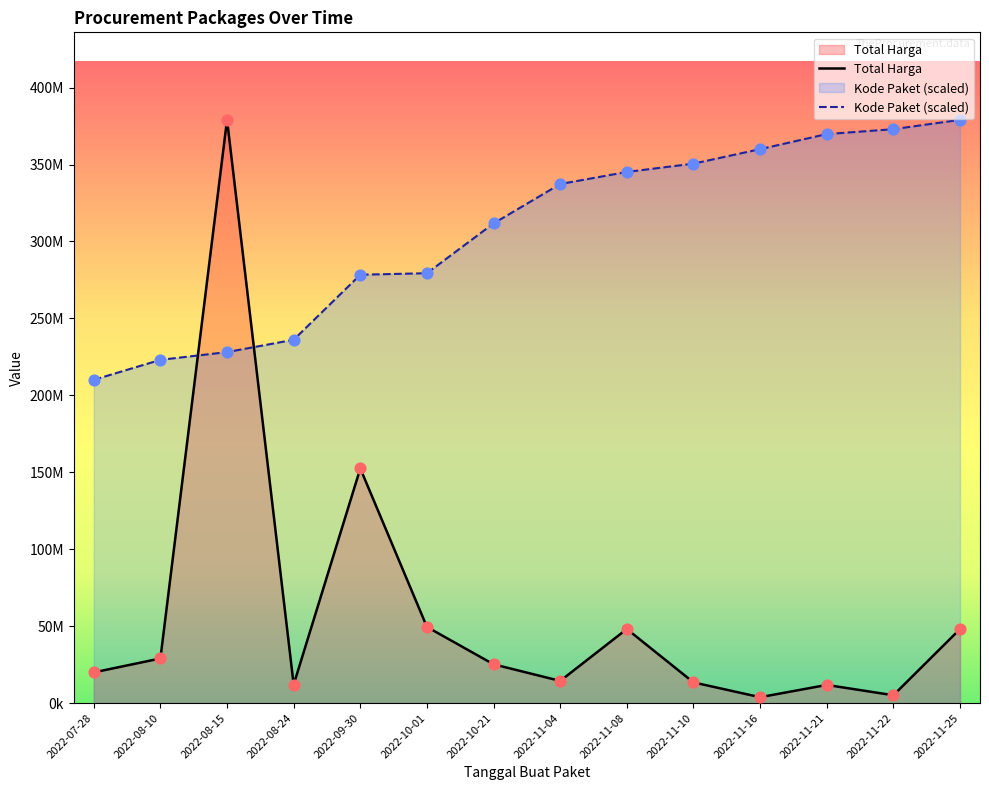

Which series has the widest spread of Y values?

Total Harga